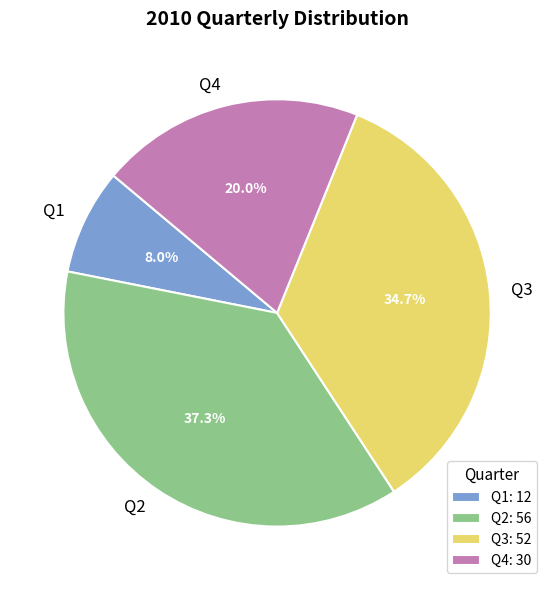

Rank the categories by value from lowest to highest.

Q1, Q4, Q3, Q2